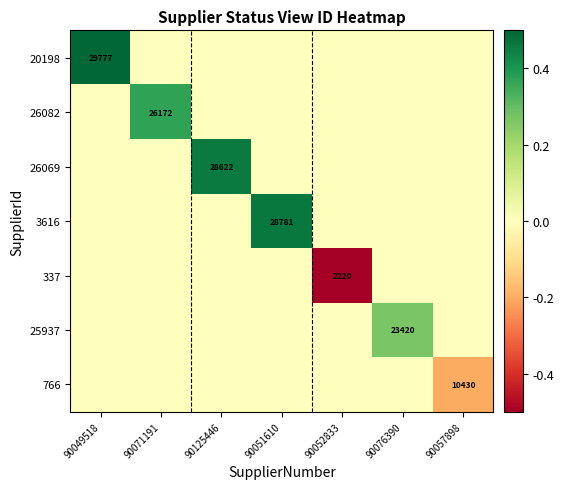

The value of 25937 at 90076390 is 36845. True or false?

False